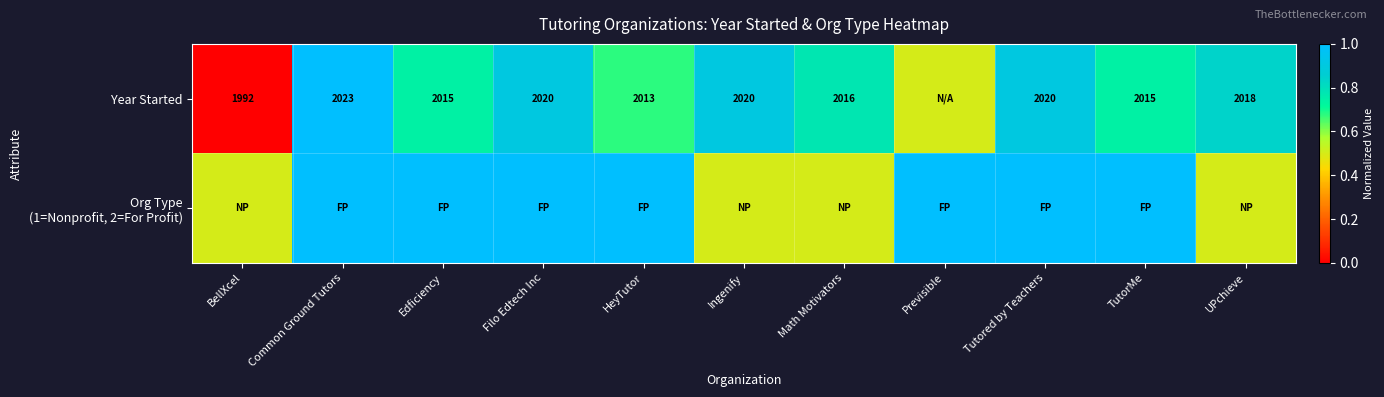

Between HeyTutor and BellXcel, which is larger?

HeyTutor